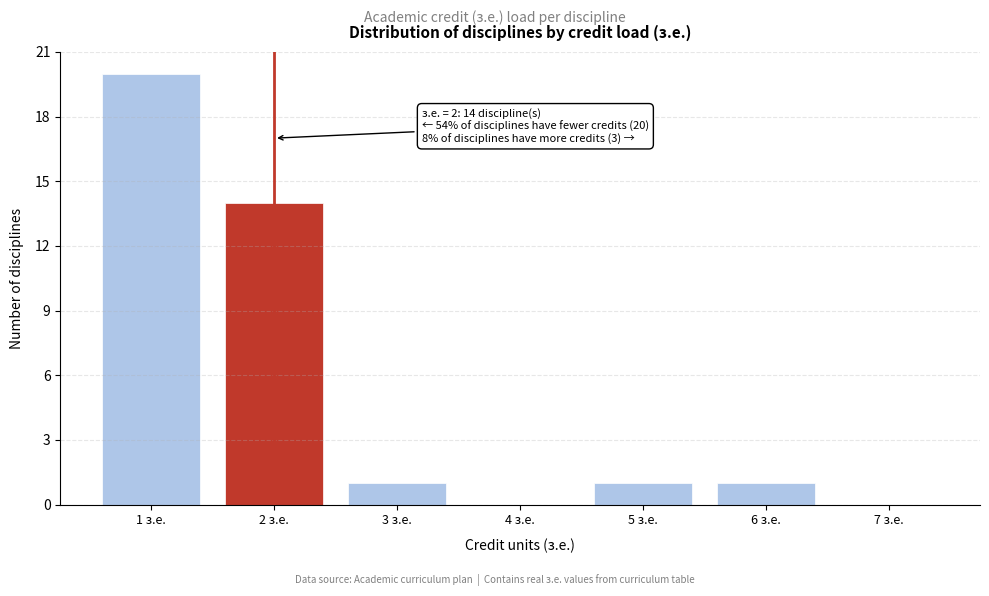

Which range on the x-axis has the tallest bar?

0.5 to 1.5